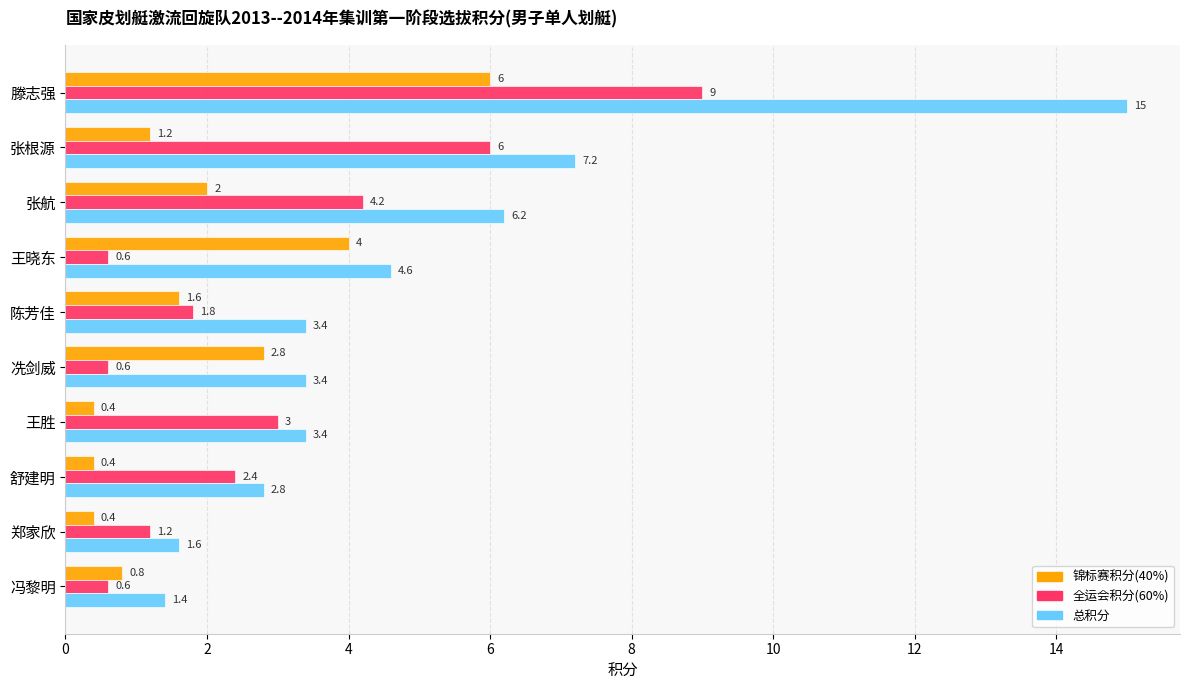

The 全运会积分(60%) series shows 1.8 at 陈芳佳. True or false?

True